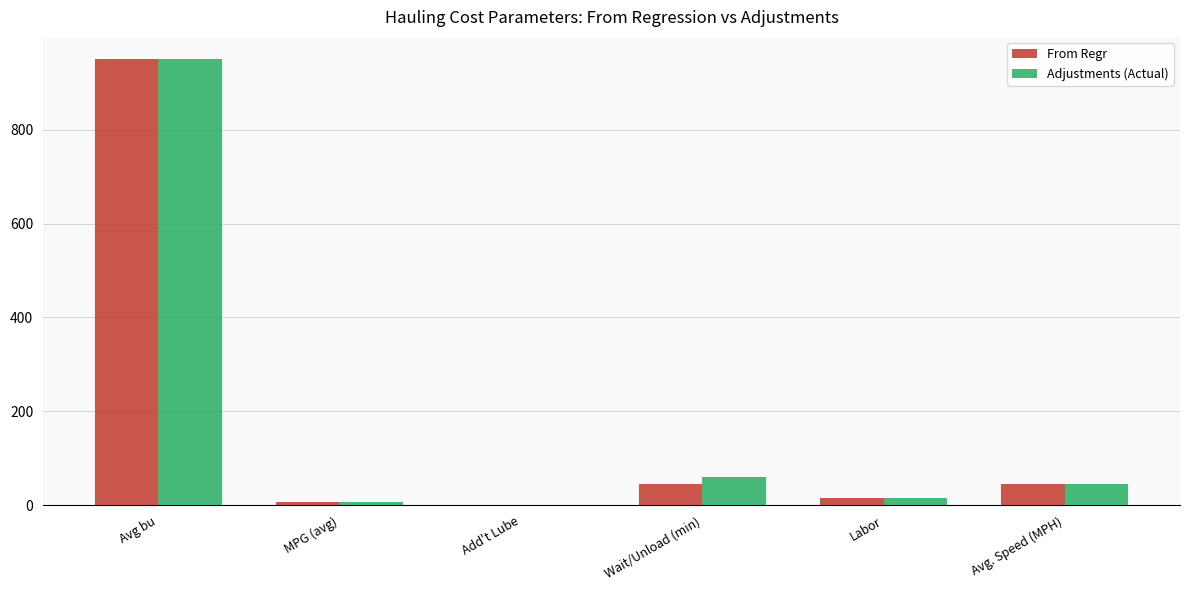

What is the highest value of the Adjustments (Actual) series?

950.0